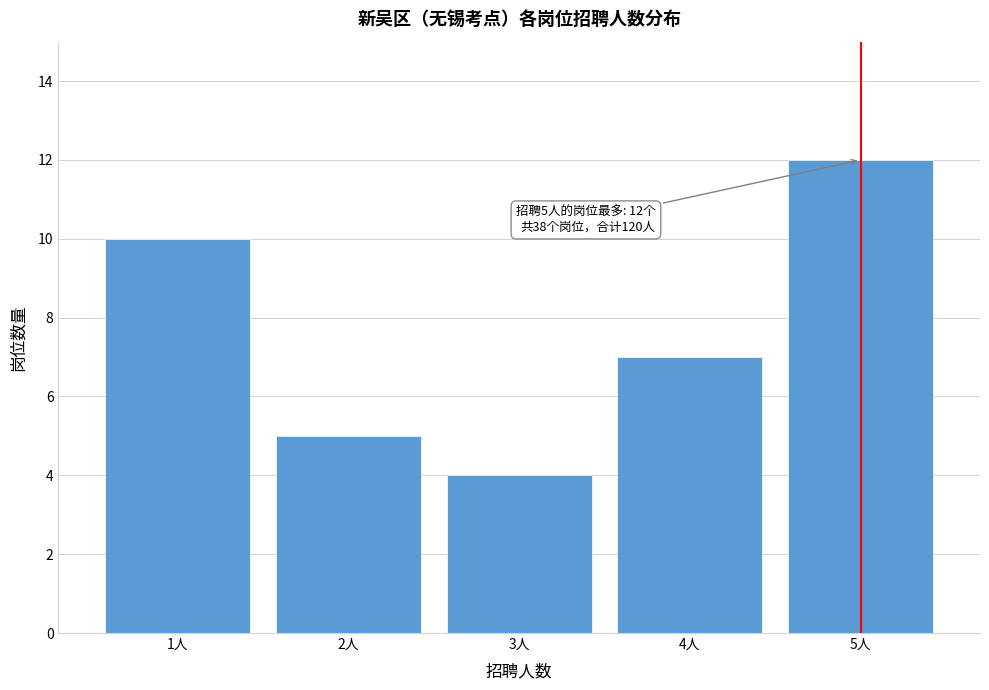

Reading left to right, list all the values displayed in this chart.

10	5	4	7	12